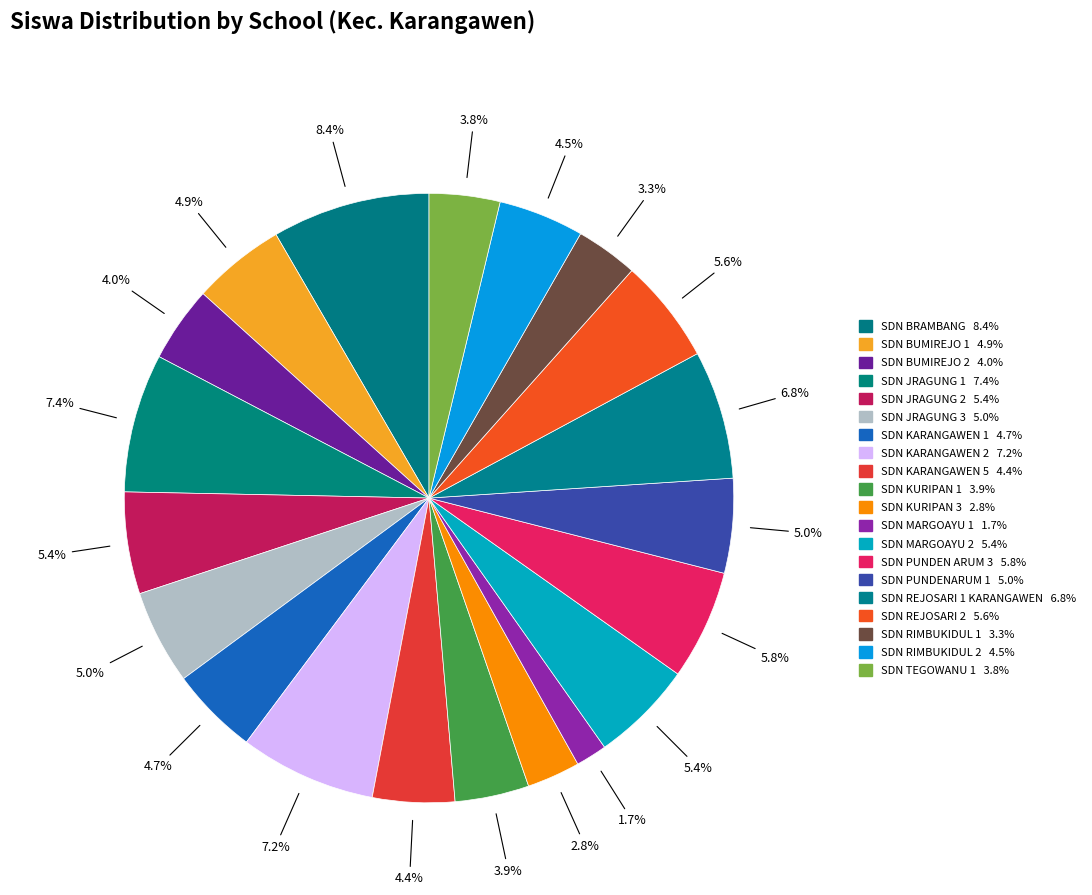

Which slice is the smallest?

SD NEGERI MARGOAYU 1